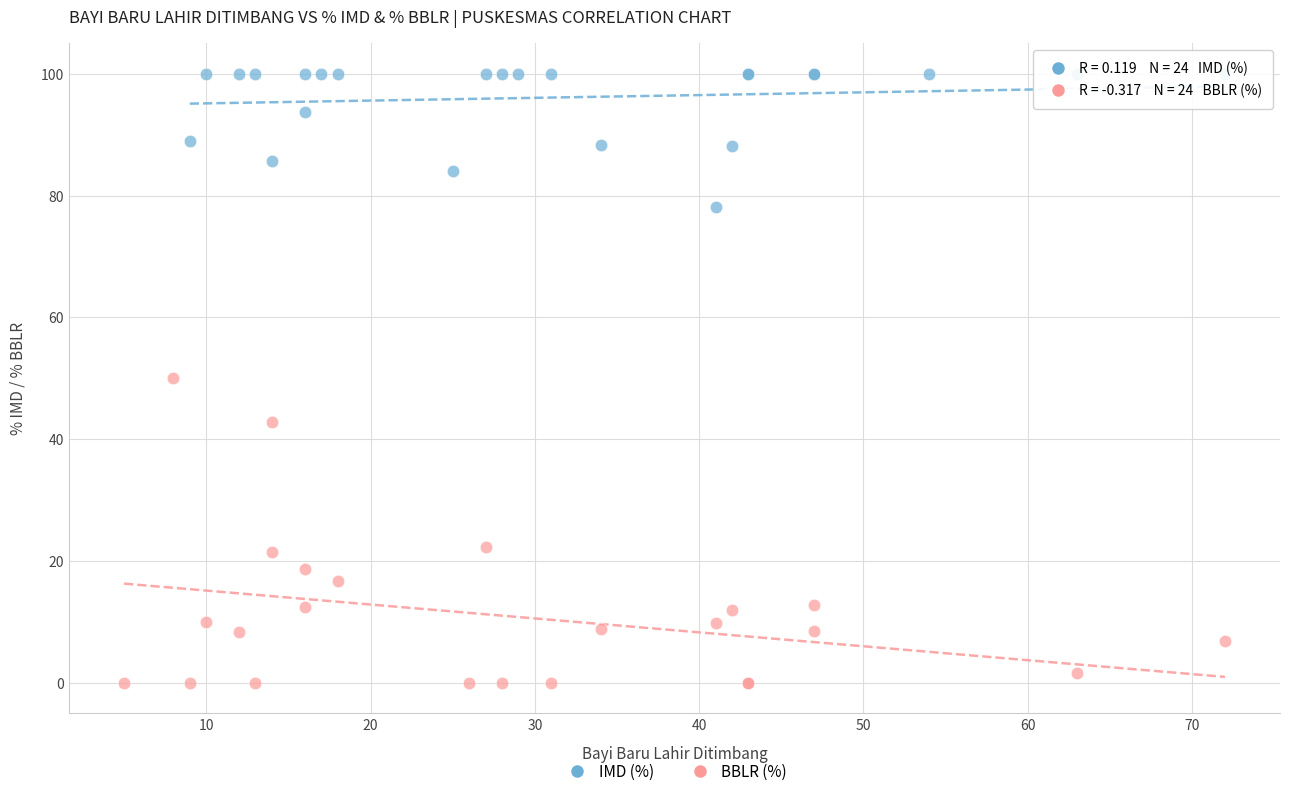

Which series reaches the maximum Y coordinate?

IMD (%)